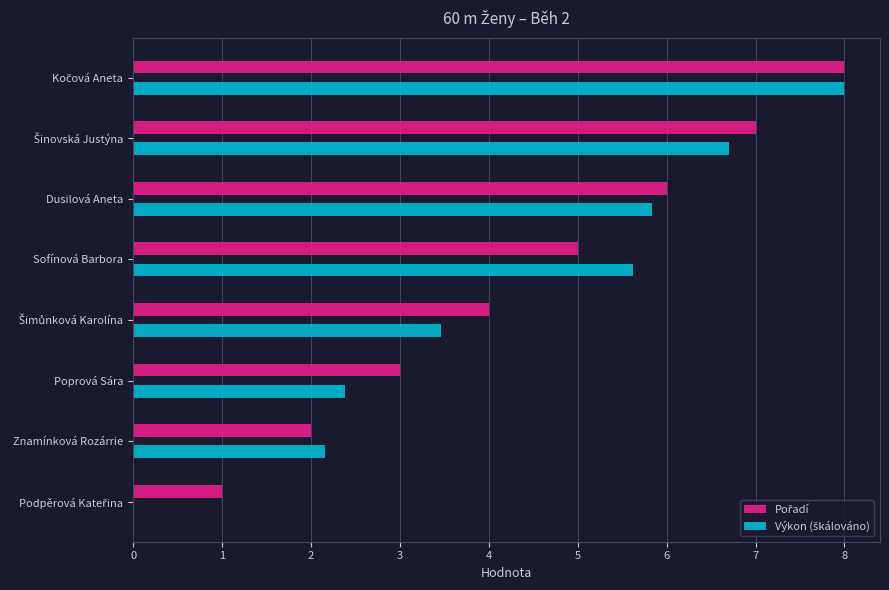

What is the maximum value shown in the chart?

8.0